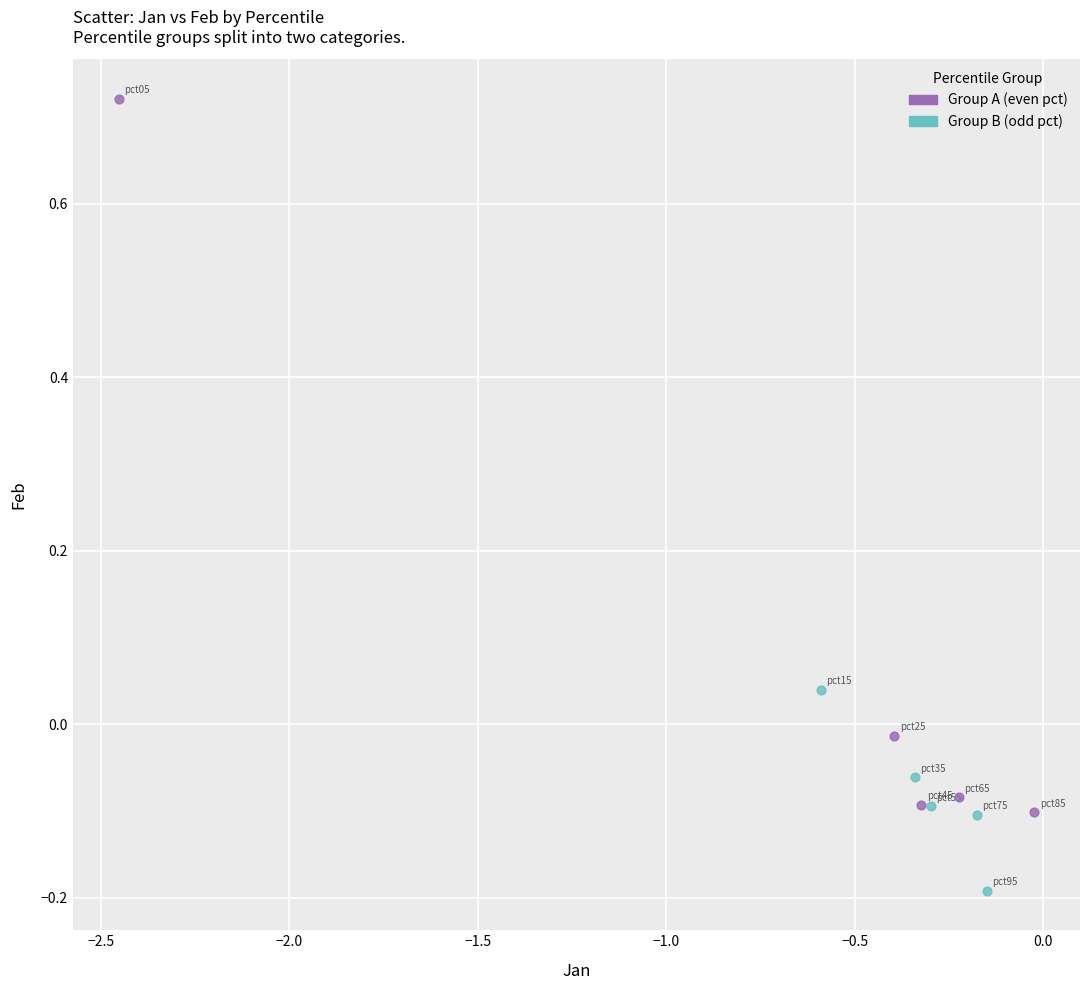

Which series has the largest Y range (max minus min)?

Group A (even pct)